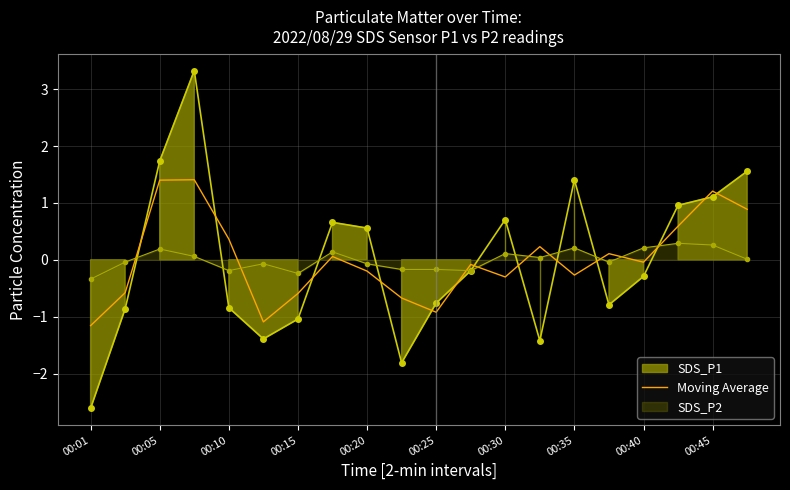

The Moving Average series shows -0.1 at 00:30. True or false?

False